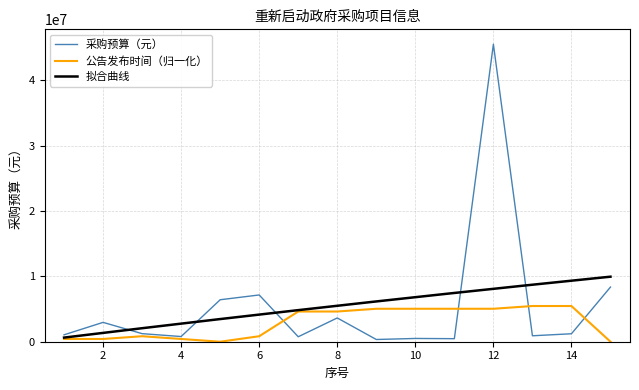

At how many categories does at least one series exceed 19061619?

1